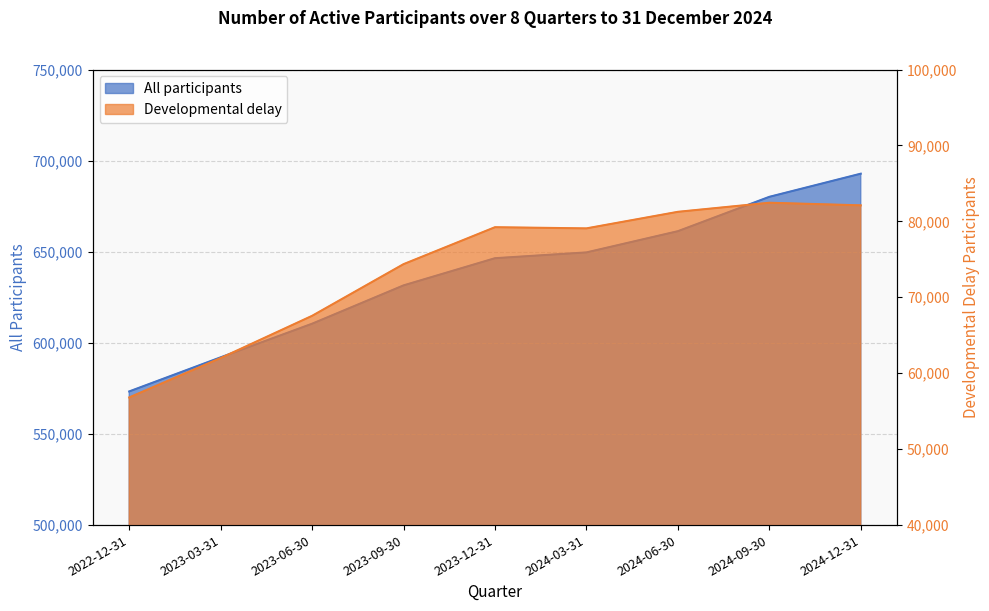

How many data points in developmental delay are above 79075?

4